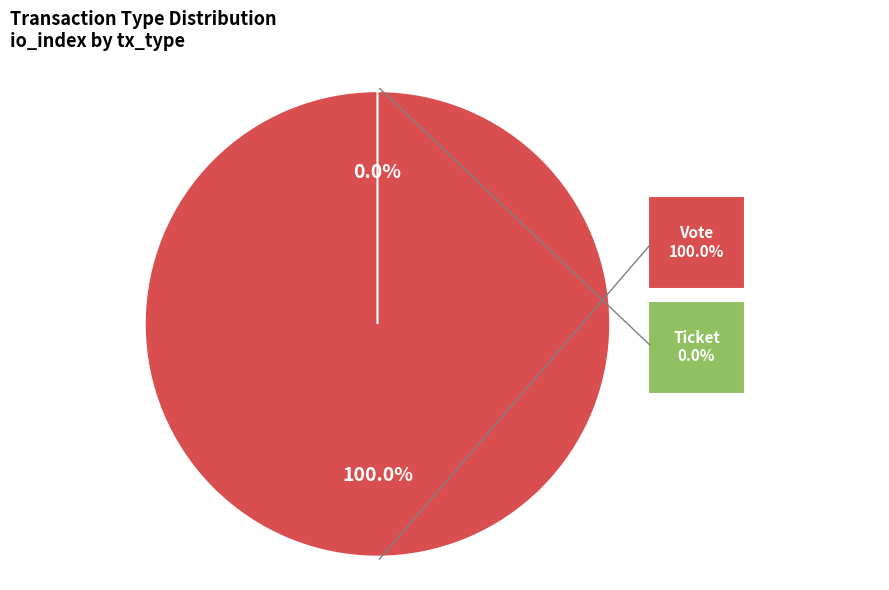

Rank the categories by value from lowest to highest.

Ticket, Vote